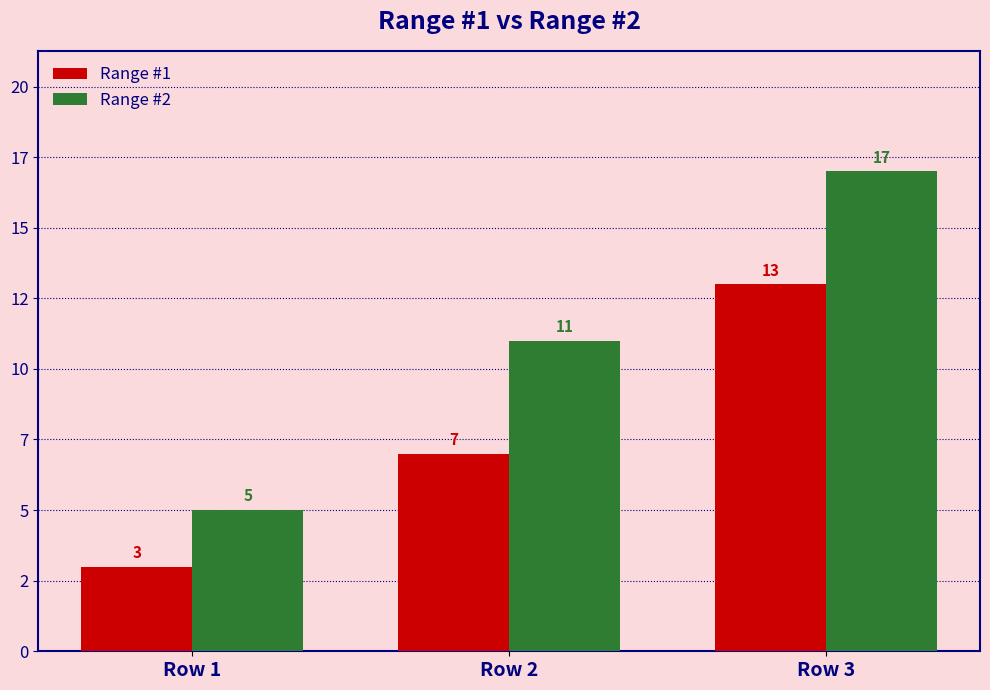

True or false: Range #2 has a value of 17 at Row 3.

True